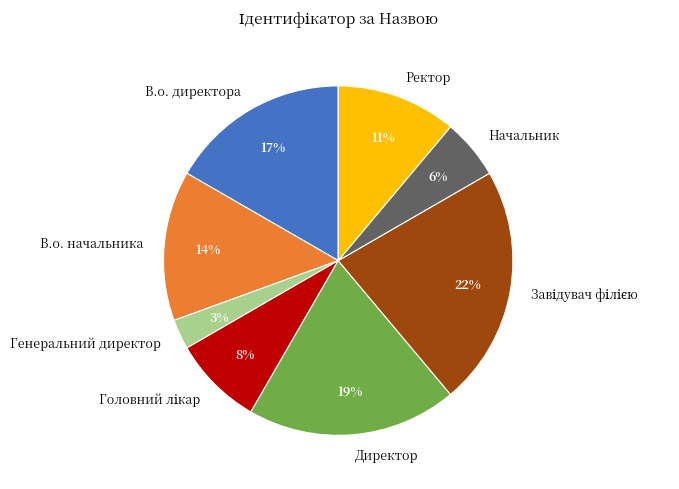

Is the sum of Начальник and Директор greater than half?

No